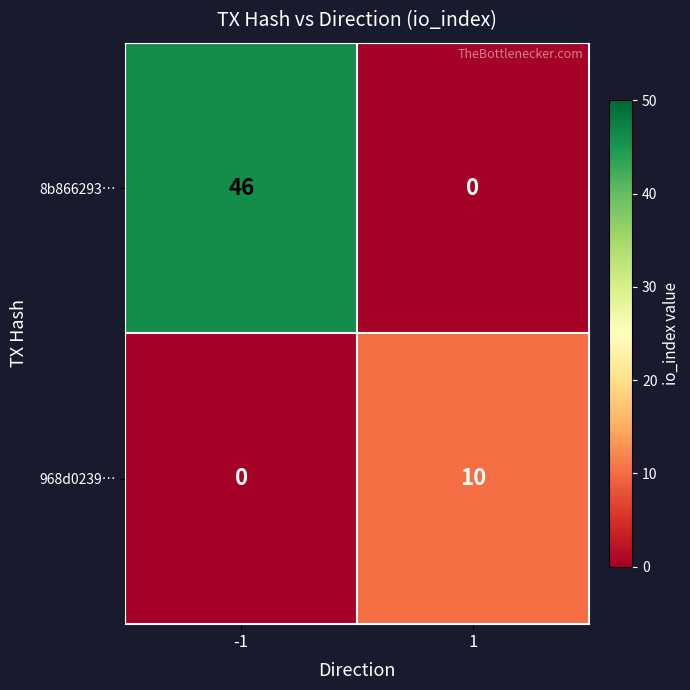

Reading left to right, extract all data points from this chart.

8b866293…: -1=46	1=0
968d0239…: -1=0	1=10